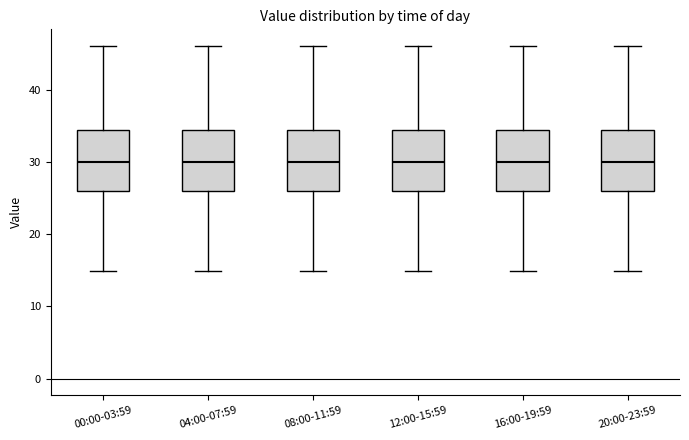

Where is the upper edge of the box for 08:00-11:59 on the y-axis? The values are not printed on the chart, so give them approximately, as read against the axis.

34